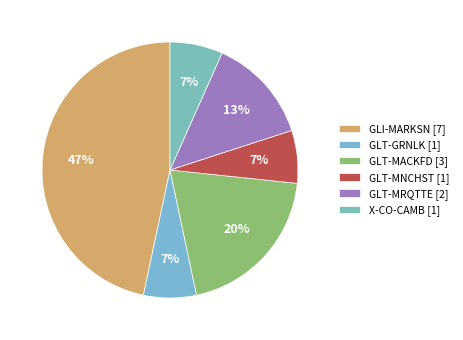

What is the largest slice in the pie chart?

GLI-MARKSN